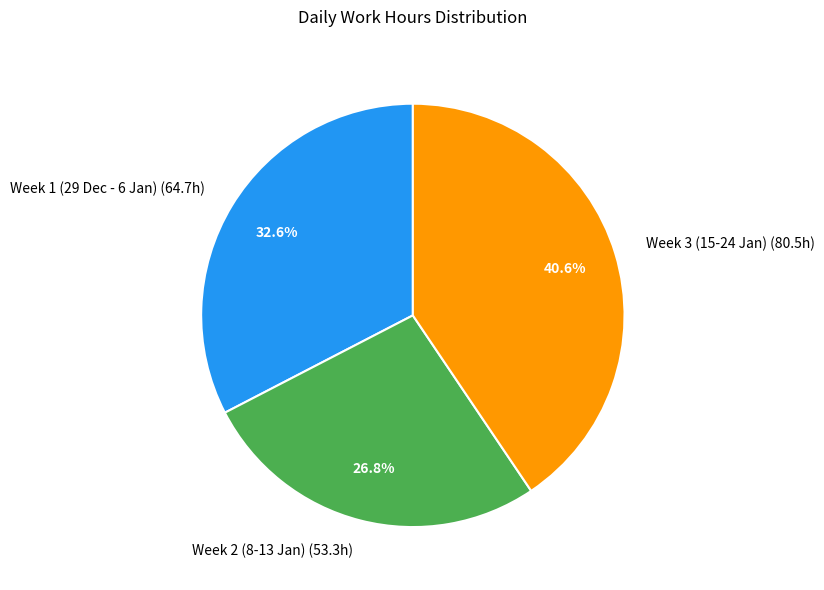

How many slices are in this pie chart?

3